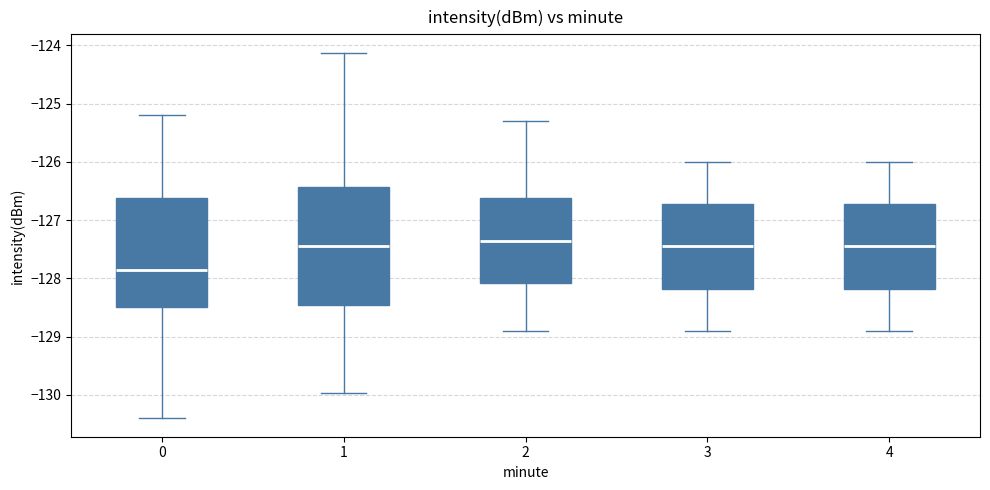

Which box's median line is the lowest?

0